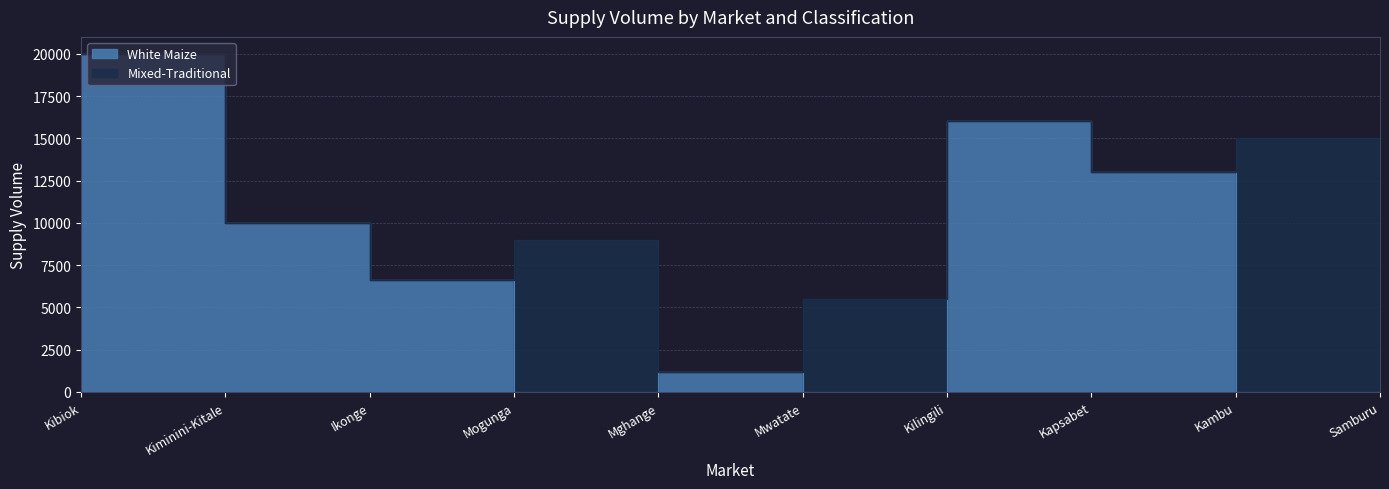

The value at Kilingili is 23753. True or false?

False